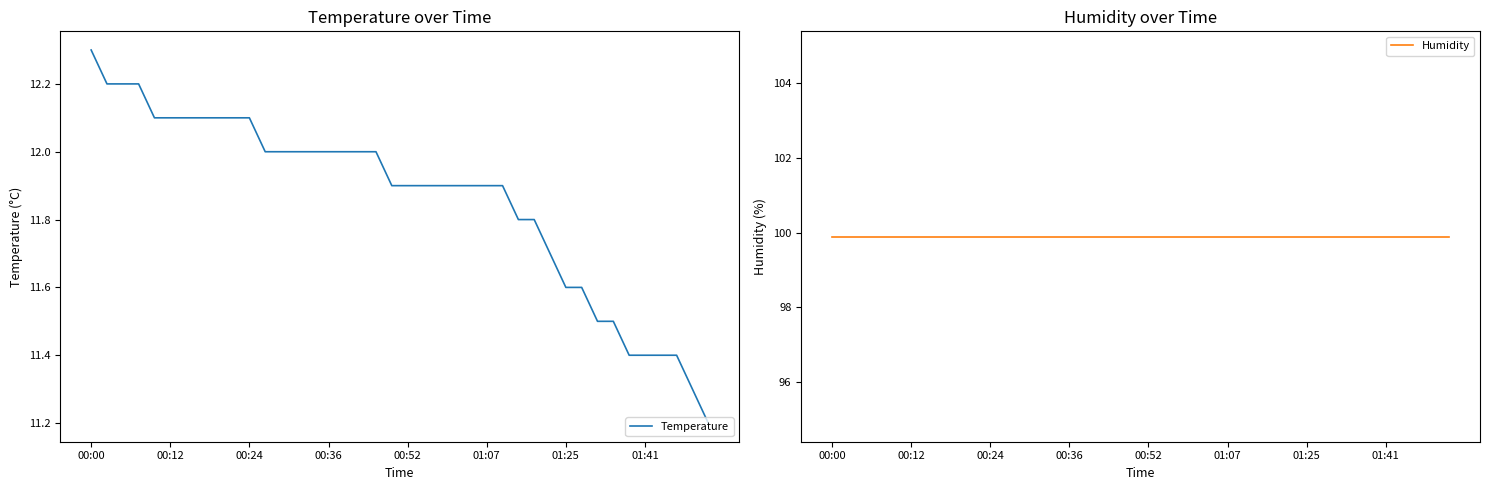

What is the spread (max minus min) of values at 9?

87.8